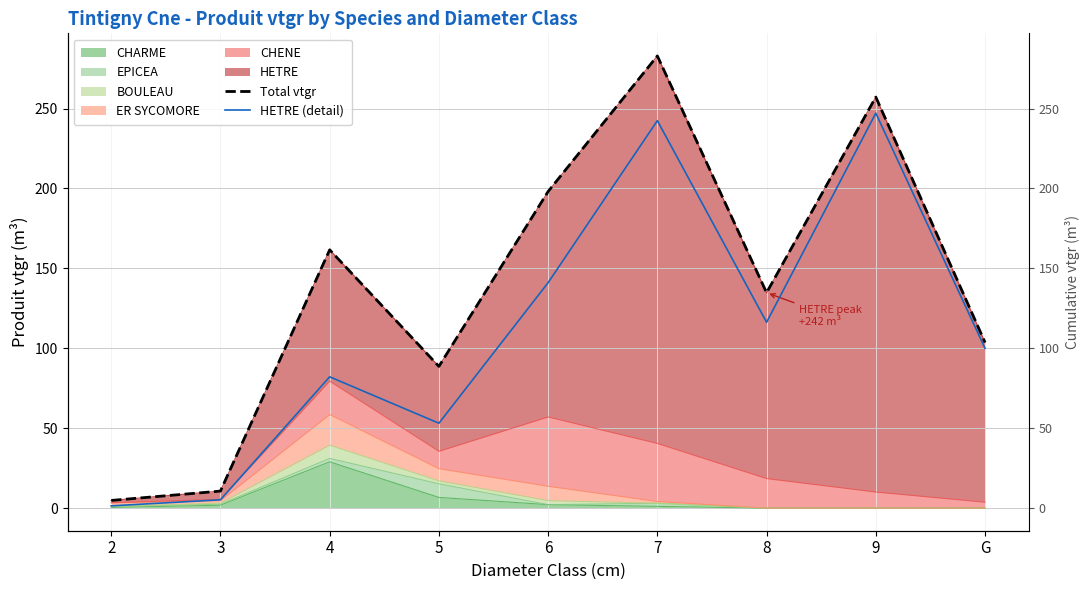

What is the minimum value for Total vtgr?

4.8